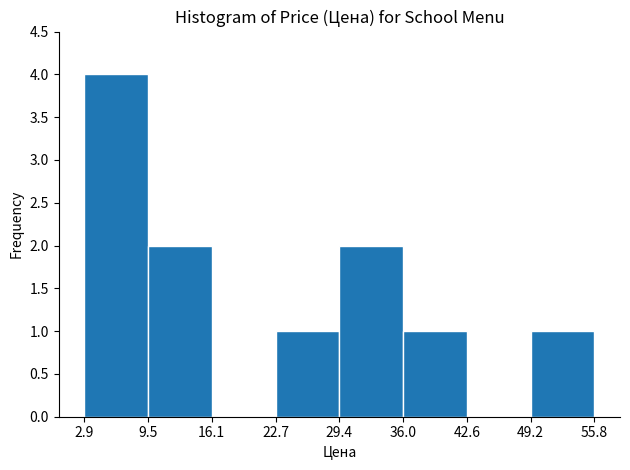

Which range on the x-axis has the tallest bar?

2.9 to 9.5